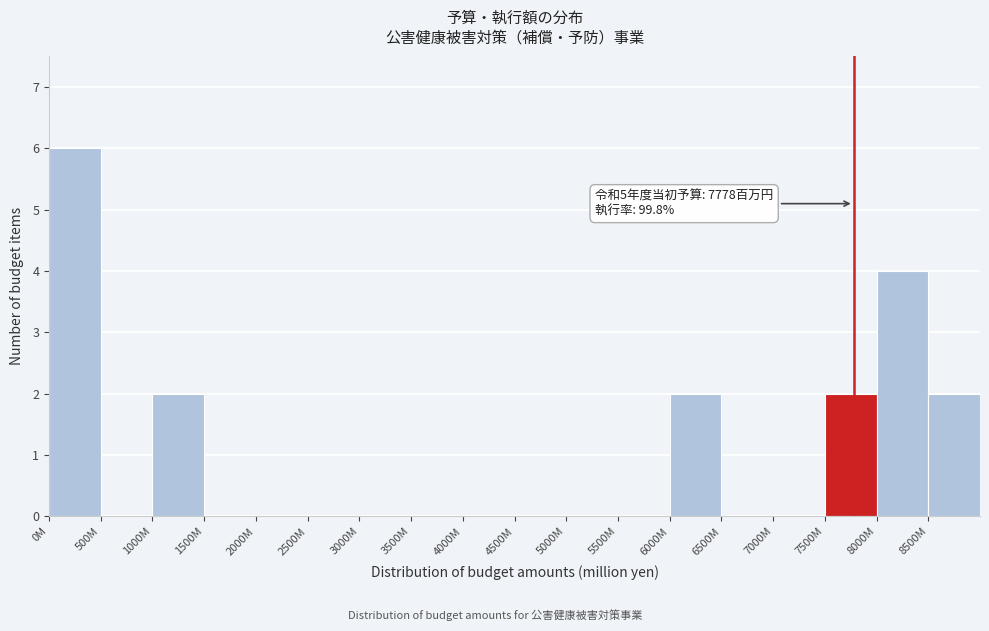

Reading left to right, what are all the values shown in this chart?

0M=6	500M=0	1000M=2	1500M=0	2000M=0	2500M=0	3000M=0	3500M=0	4000M=0	4500M=0	5000M=0	5500M=0	6000M=2	6500M=0	7000M=0	7500M=2	8000M=4	8500M=2